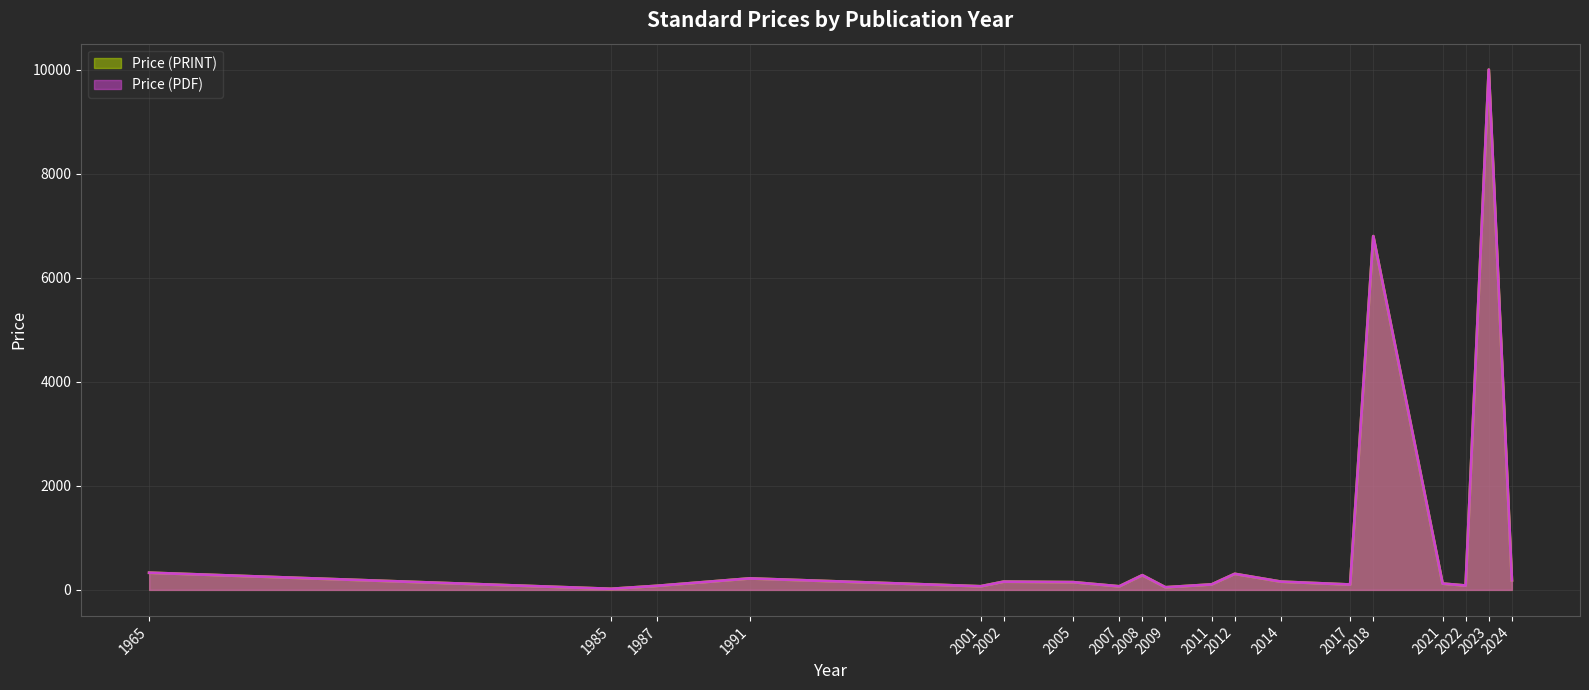

List the labels in order of Price (PRINT) value, largest first.

4, 5, 17, 18, 3, 27, 26, 22, 6, 1, 7, 19, 20, 21, 23, 11, 9, 15, 8, 24, 29, 0, 2, 28, 30, 12, 14, 10, 13, 16, 25